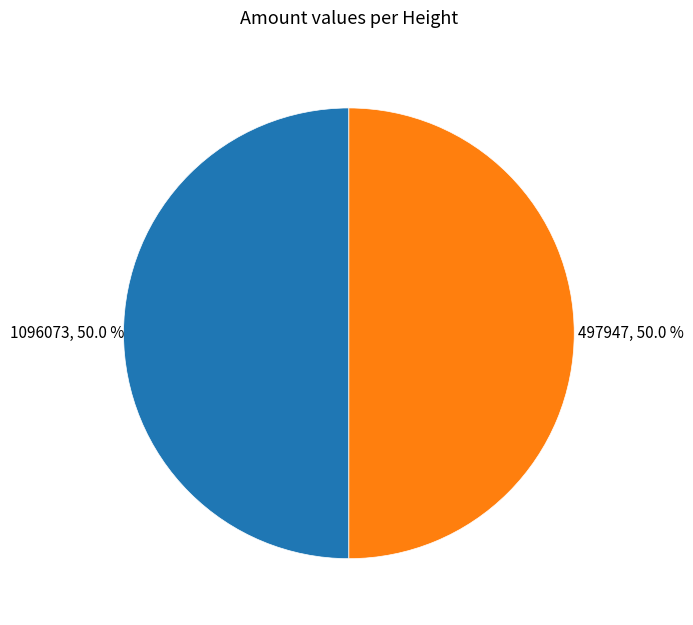

How many segments does this pie chart have?

2